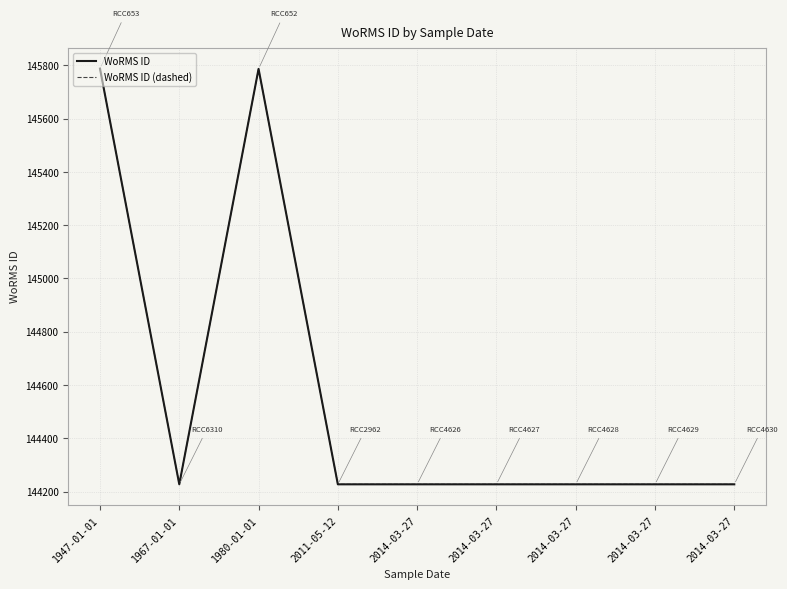

Which series has the largest total across all categories?

WoRMS ID